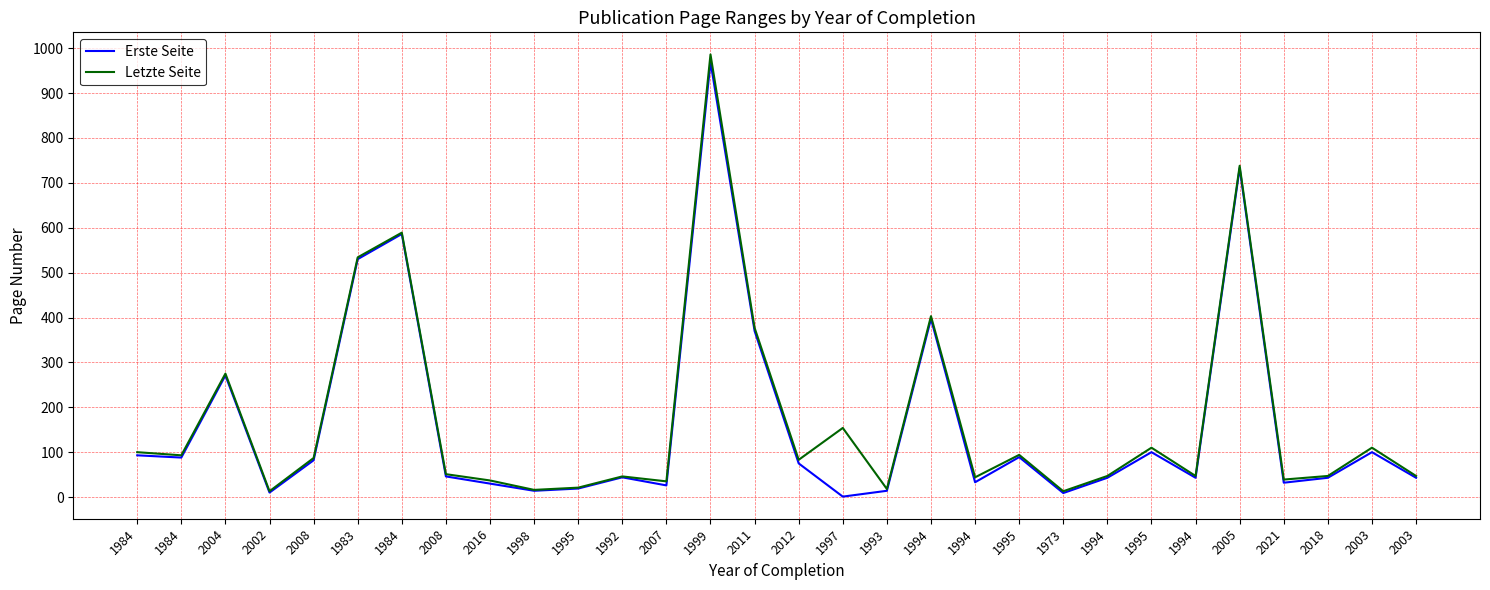

What is the difference between the second highest and minimum values in the Letzte Seite series?

725